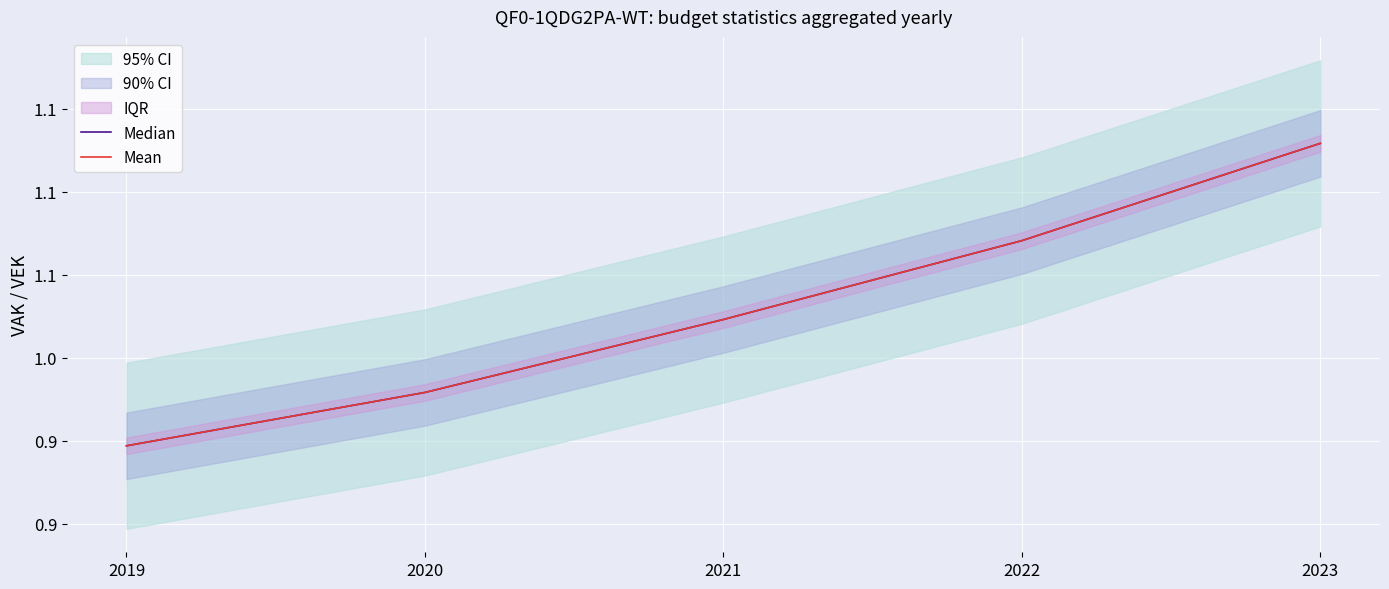

What value does the Median series have at 2021?

102302.5